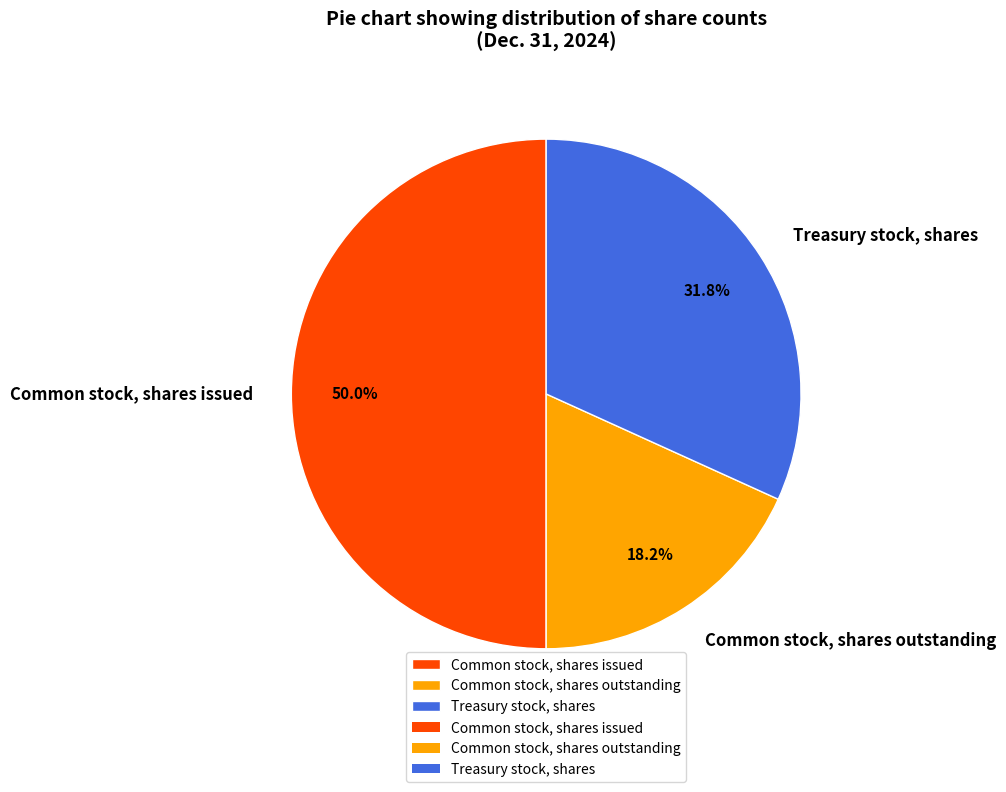

How much of the chart is everything except Treasury stock, shares?

68.2%